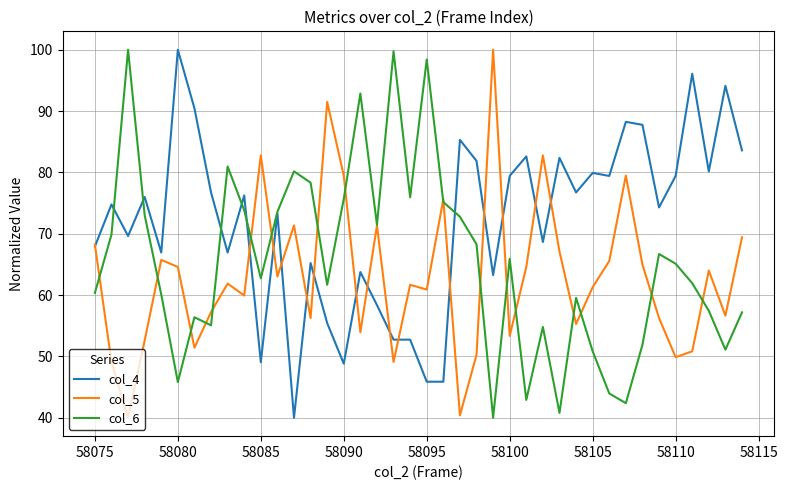

List the series in order of their overall mean, lowest first.

col_5, col_6, col_4